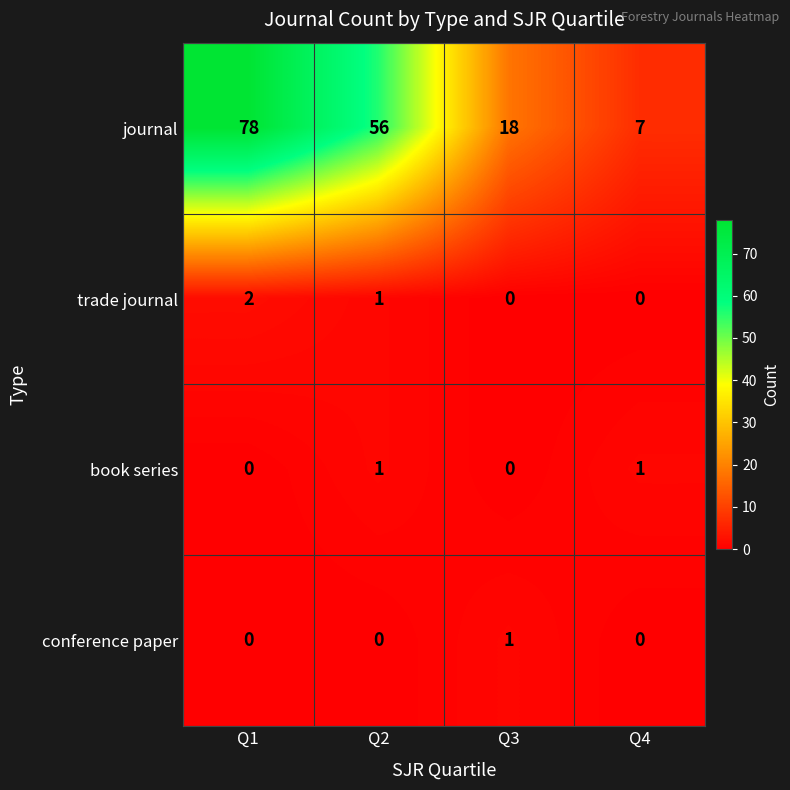

What is the spread (max minus min) of values at Q2?

56